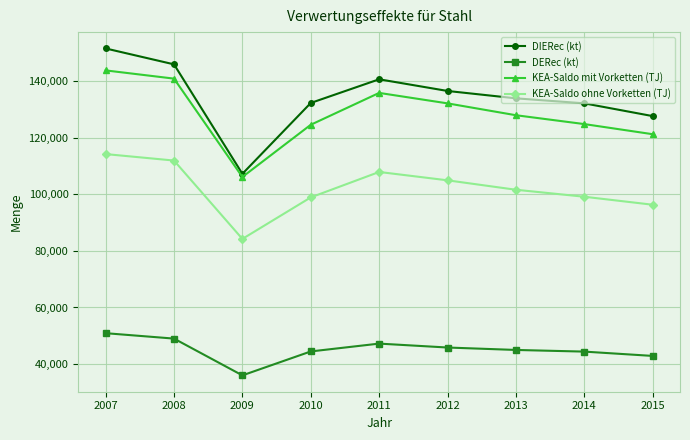

The DIERec (kt) series shows 132287 at 2010. True or false?

True